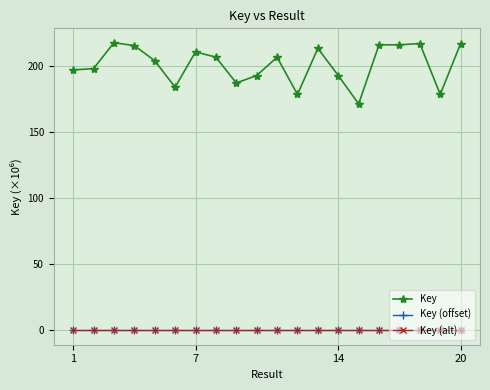

What is the greatest value displayed?

217.6